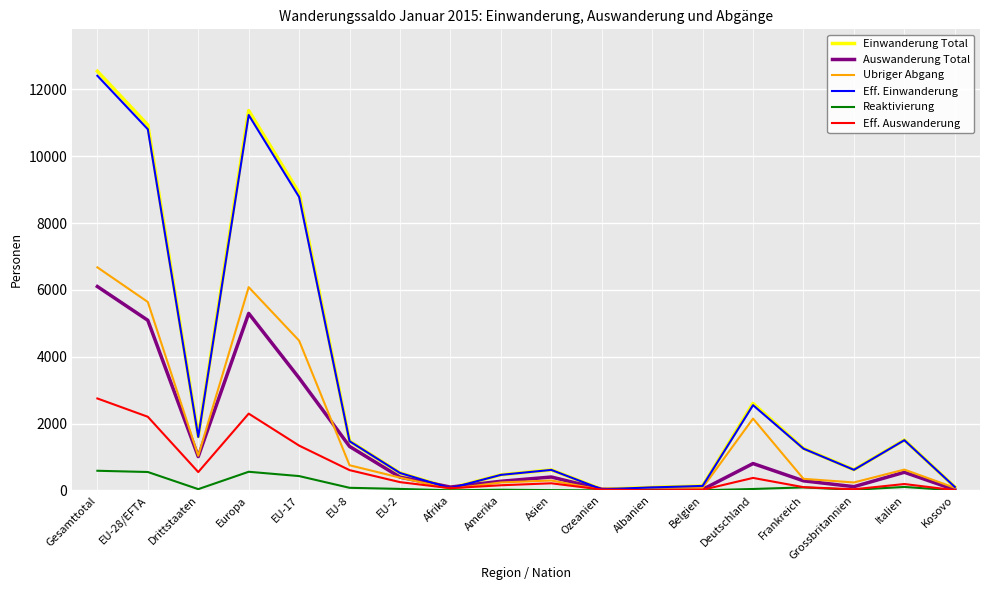

At which category does the chart reach its peak across all series?

Gesamttotal